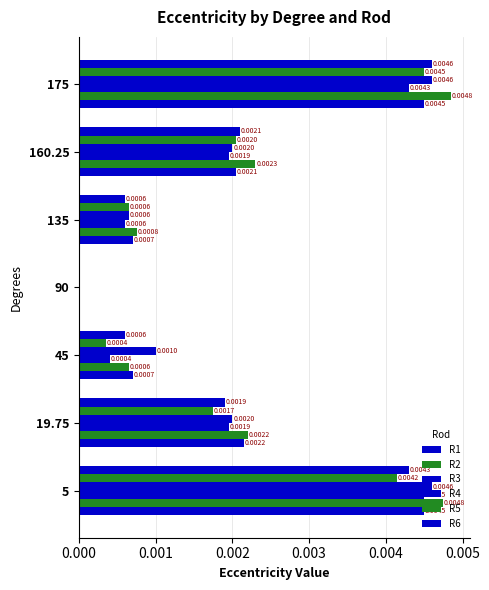

How many positive values does the R6 series have?

6